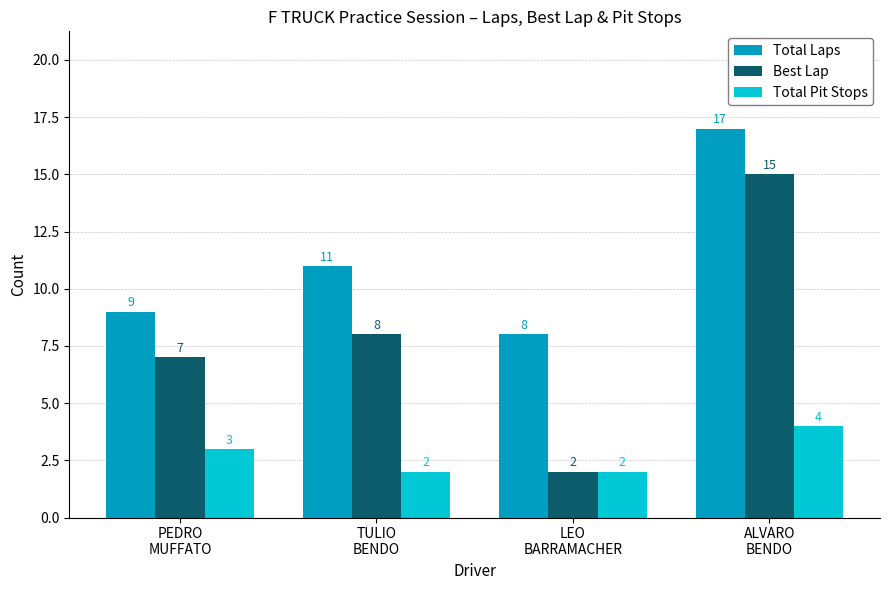

Count the Total Pit Stops values in the range 2 to 4.

4